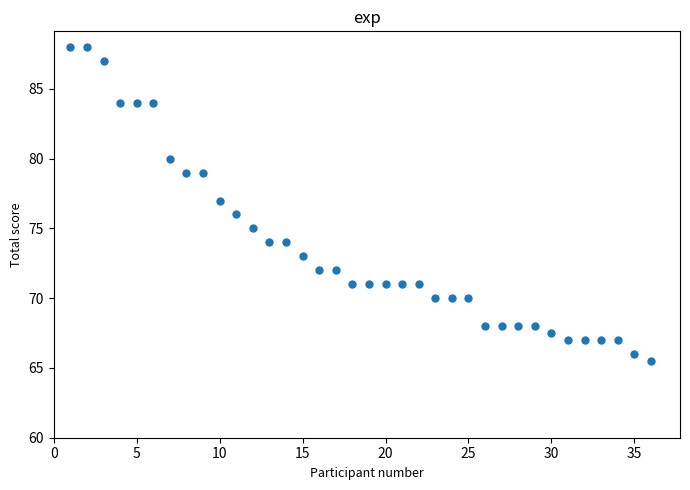

What is the range of Y values (max minus min)?

22.5